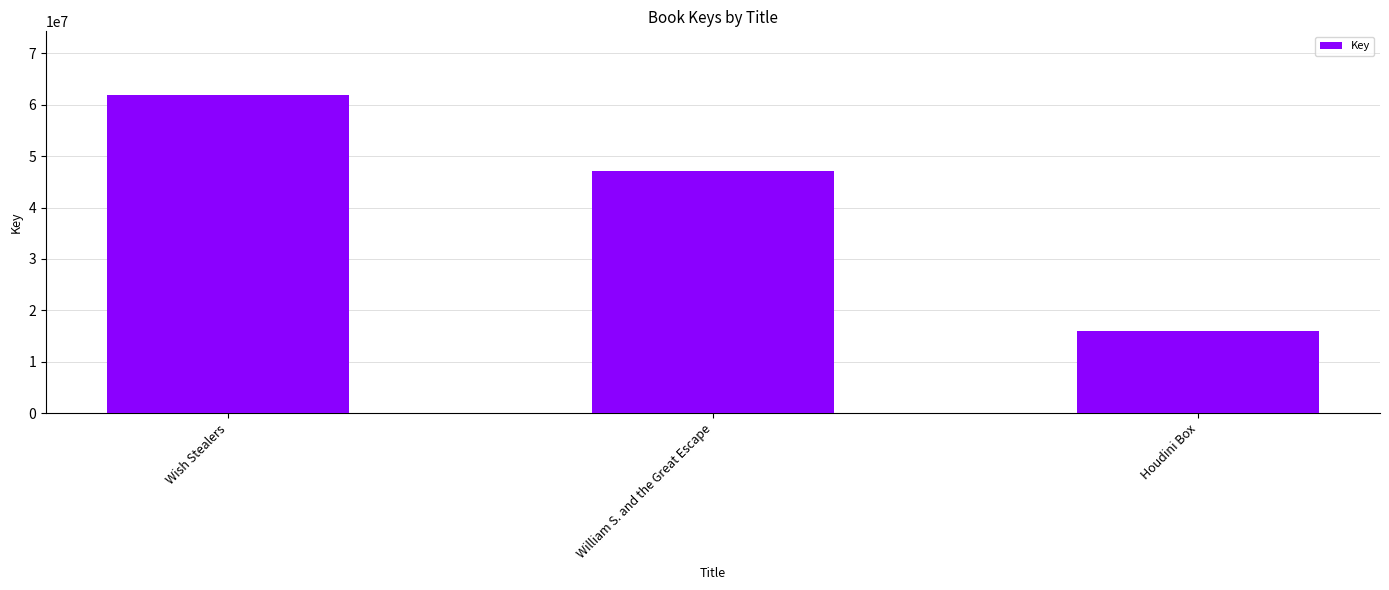

At which category does the chart reach its minimum across all series?

Houdini Box